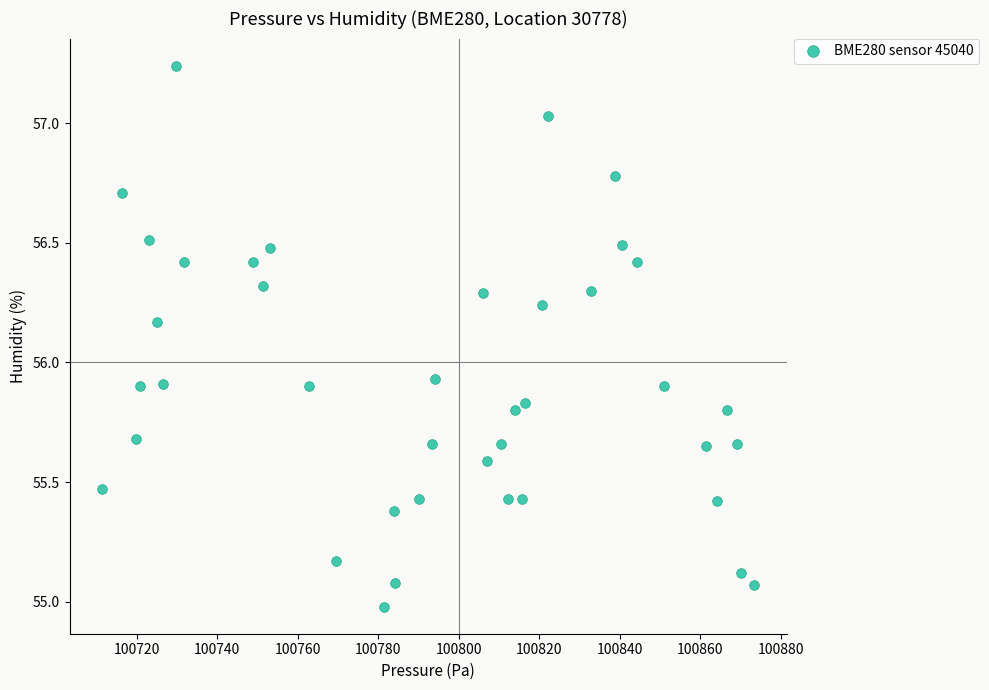

What is the range of X values (max minus min)?

161.9